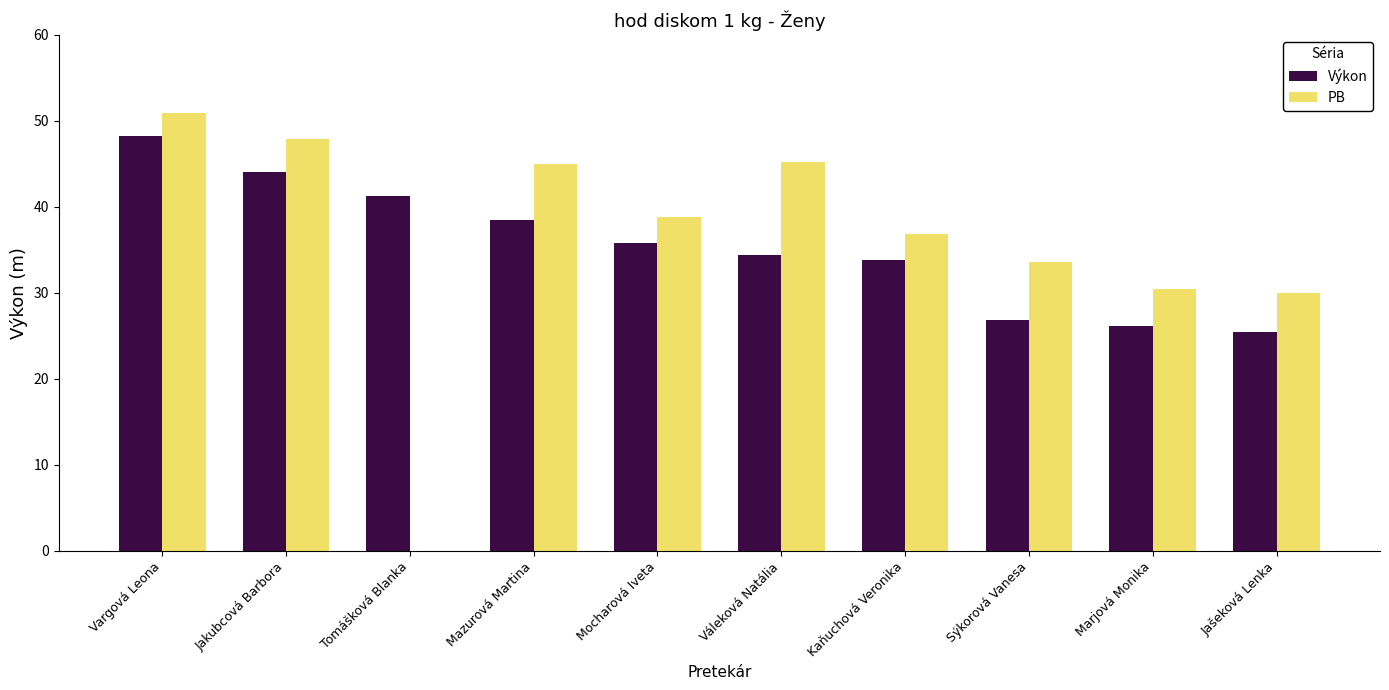

Is it true that Výkon equals 66.4 at Jakubcová Barbora?

False